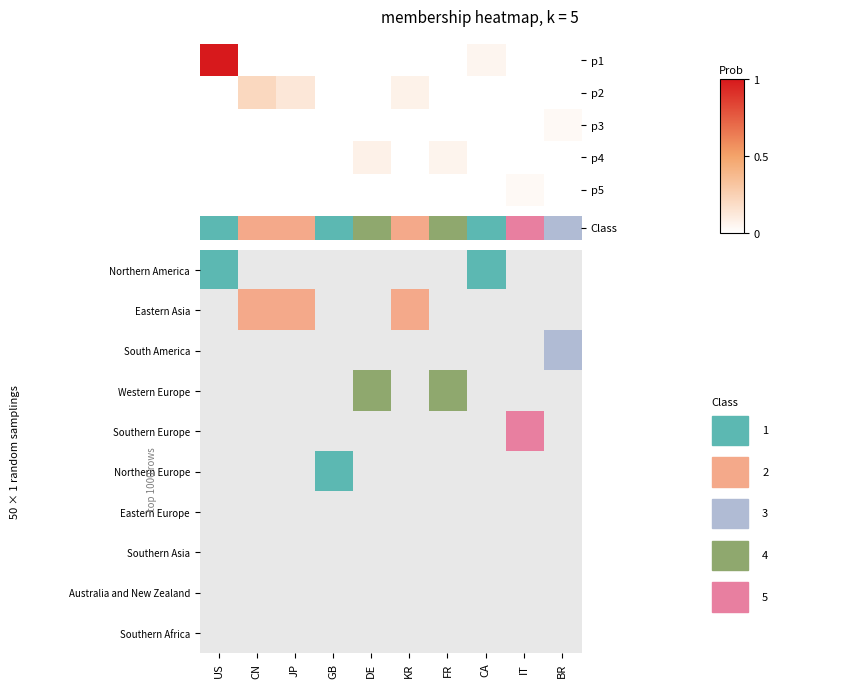

What is the spread (max minus min) of values at JP?

2